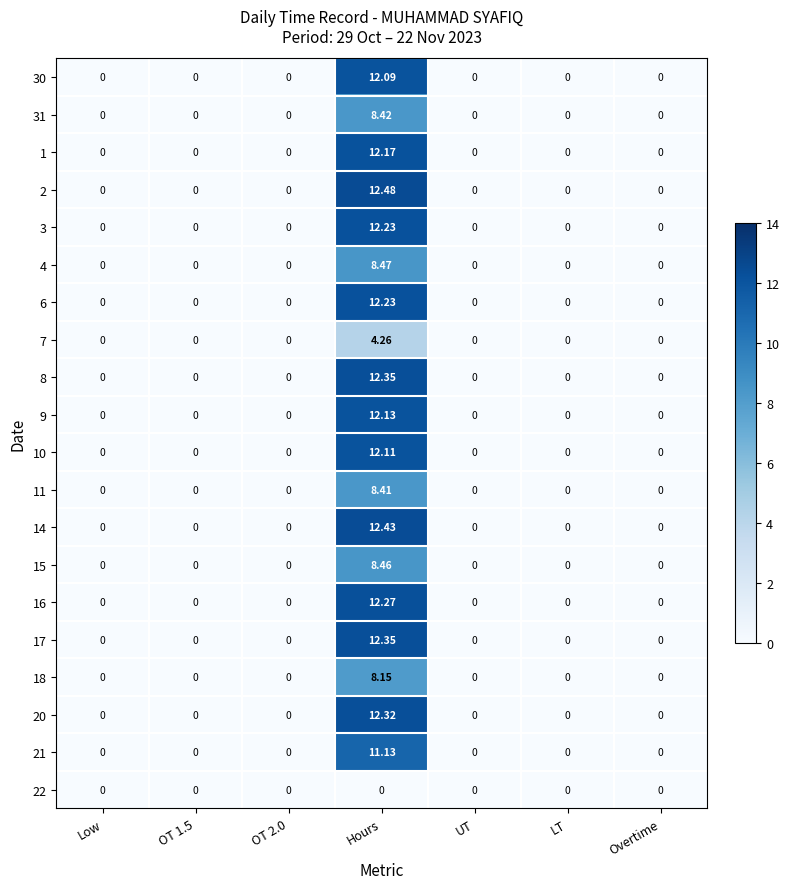

Is the value of 4 at LT greater than the value of 21 at Hours?

No